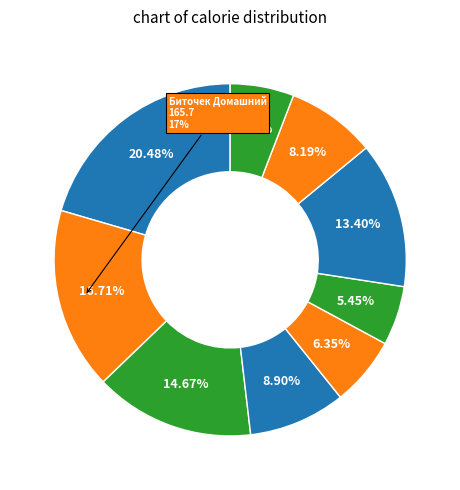

Rank the categories by value from lowest to highest.

Хлеб ржаной, Яблоко, Хлеб пшеничный, Чай с лимоном, Напиток Витаминный, Коржик молочный, Пюре картофельное, Биточек Домашний, Рассольник Ленинградский